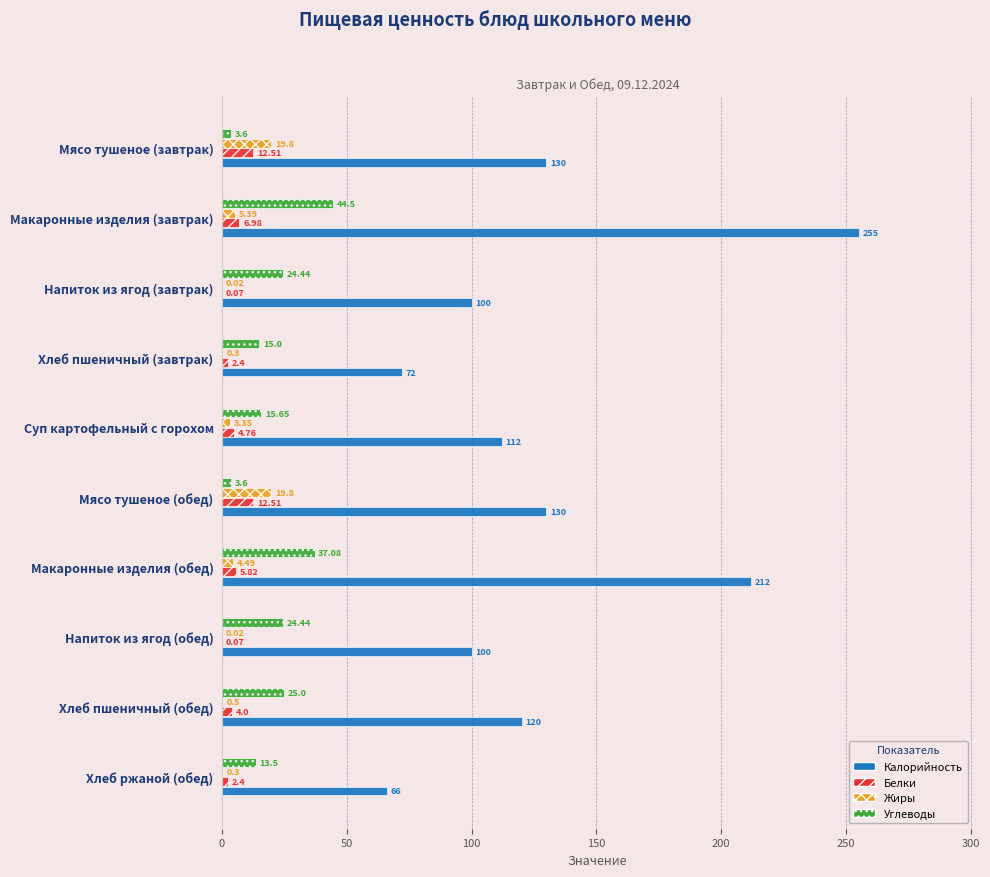

What is the sum of all Белки values?

51.5